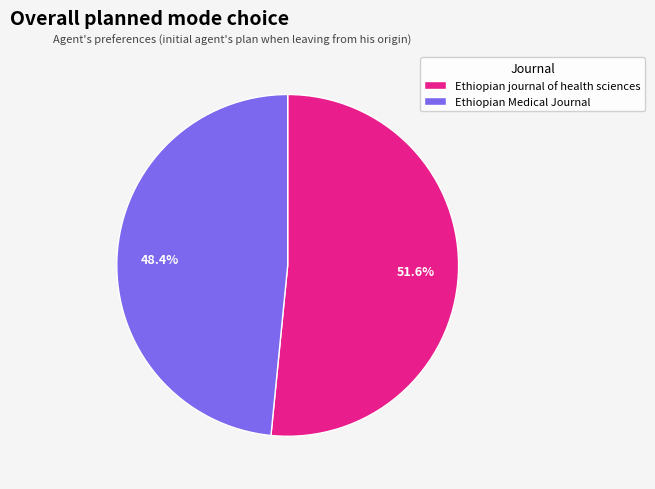

Which category accounts for the majority?

Ethiopian journal of health sciences